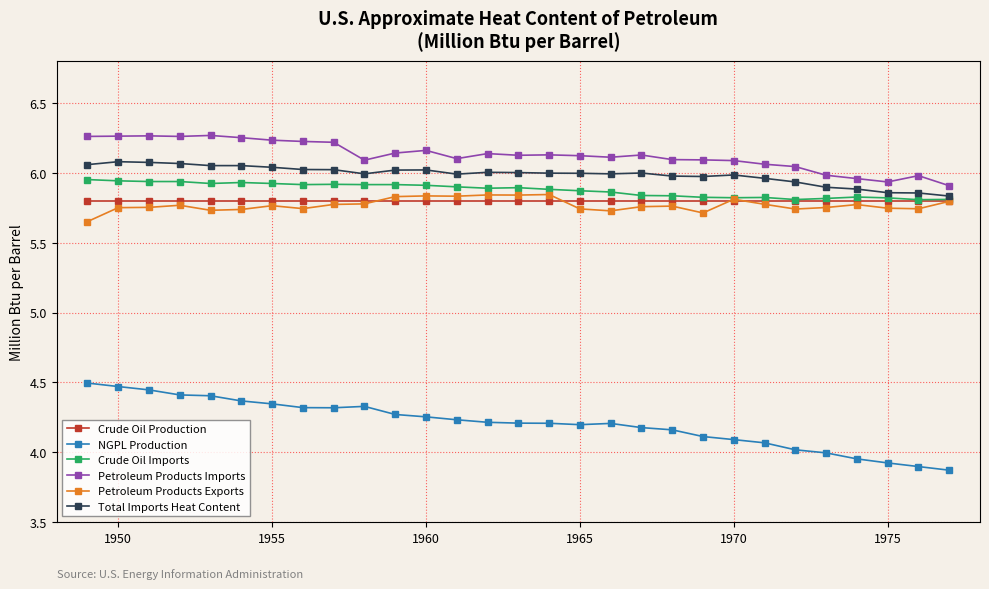

Which series has the largest total across all categories?

Petroleum Products Imports